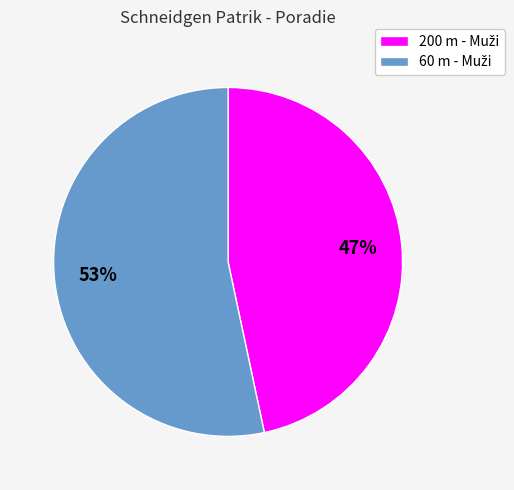

How many slices are in this pie chart?

2